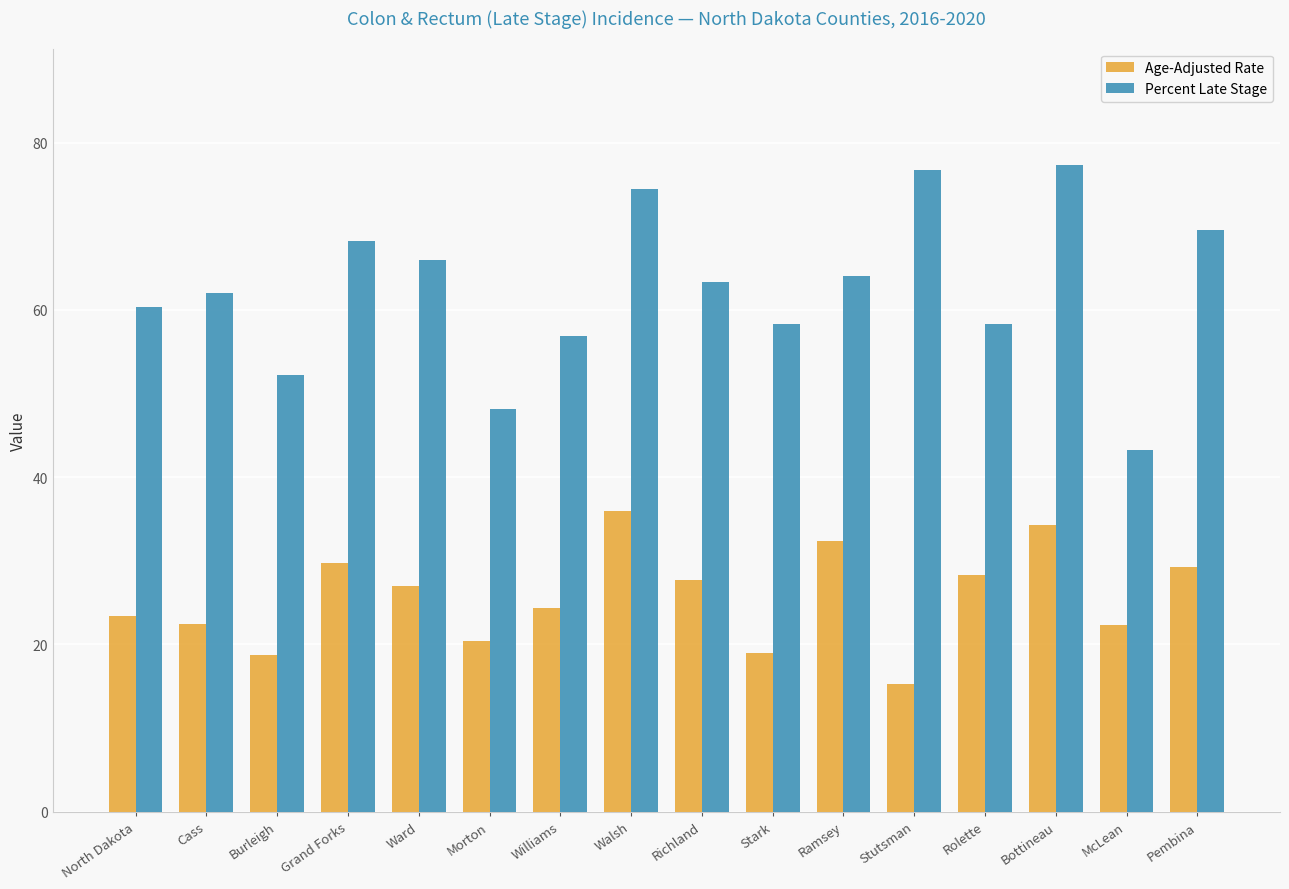

What is the label of the 8th bar from the right?

Richland